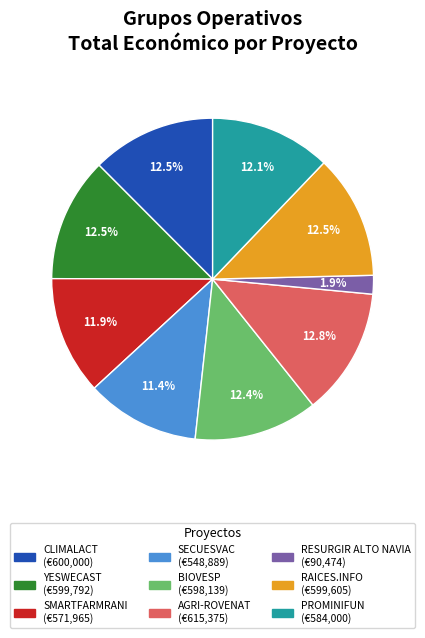

What percentage is the RESURGIR ALTO NAVIA slice, to the nearest percent?

2%